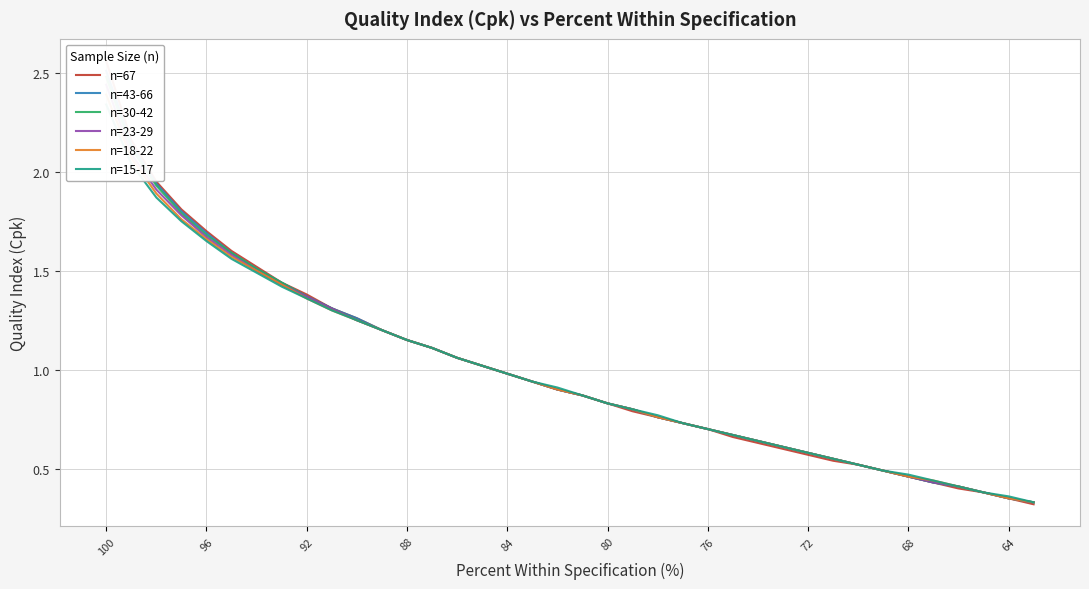

Which series has the widest spread of values?

n=67